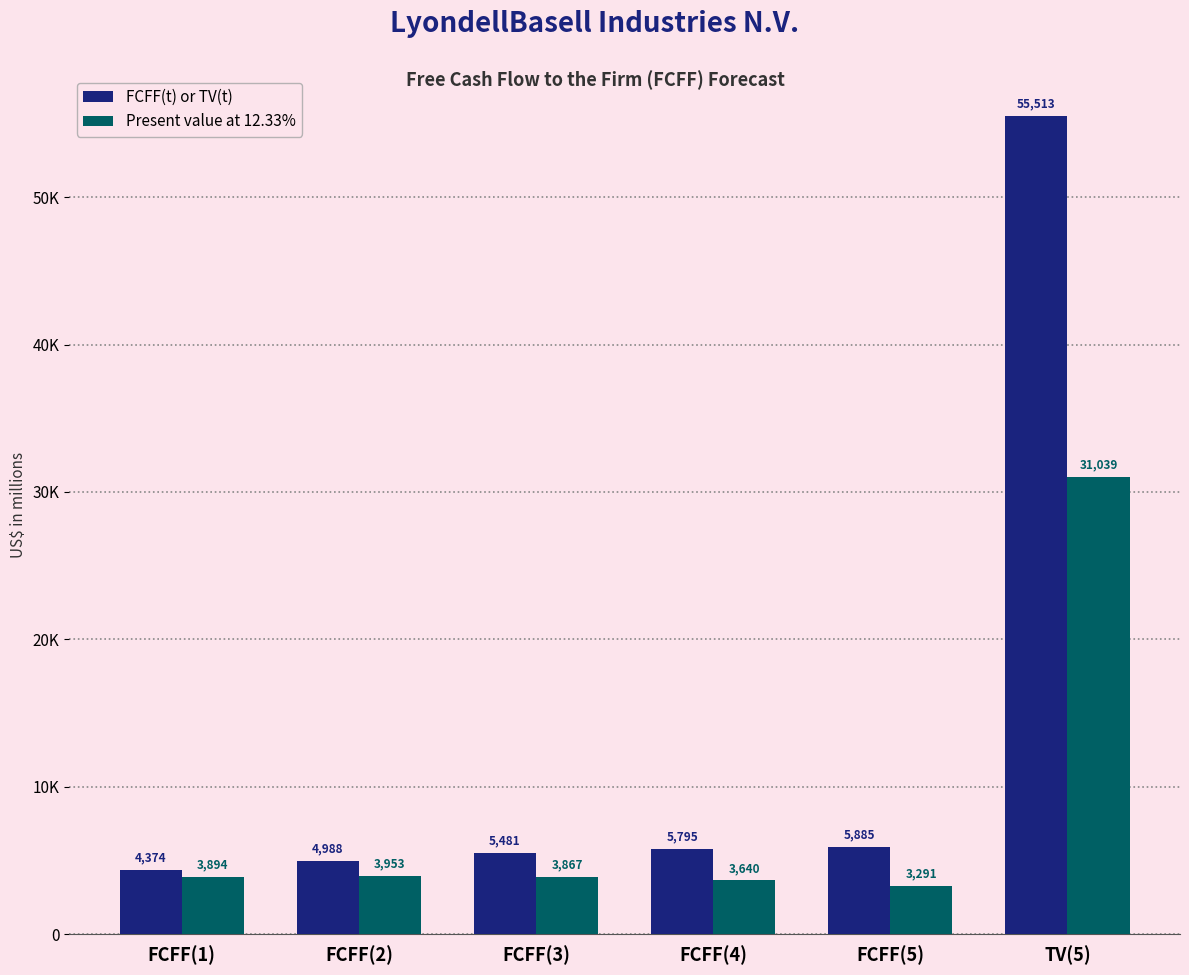

Does the chart contain any negative values?

No